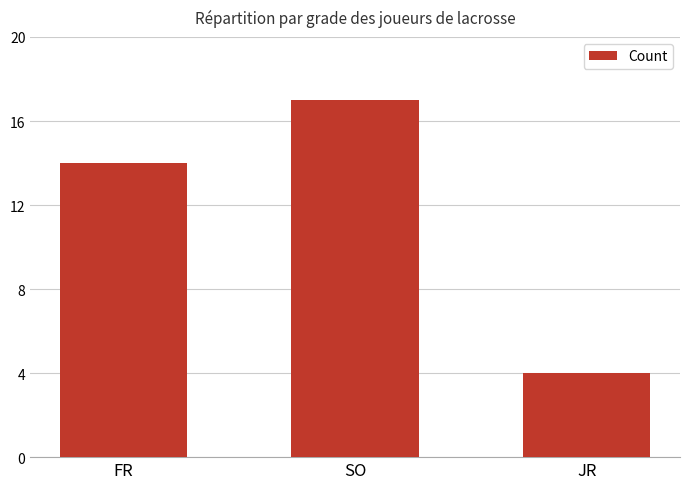

What is the label of the 1st bar from the right?

JR